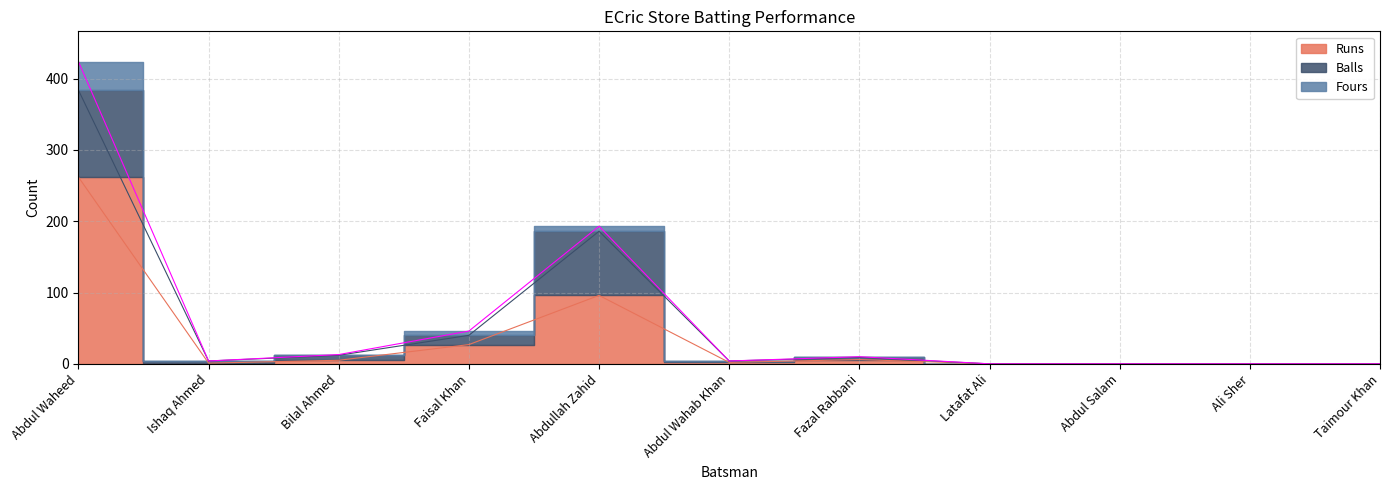

True or false: Balls and Fours intersect in this chart.

False